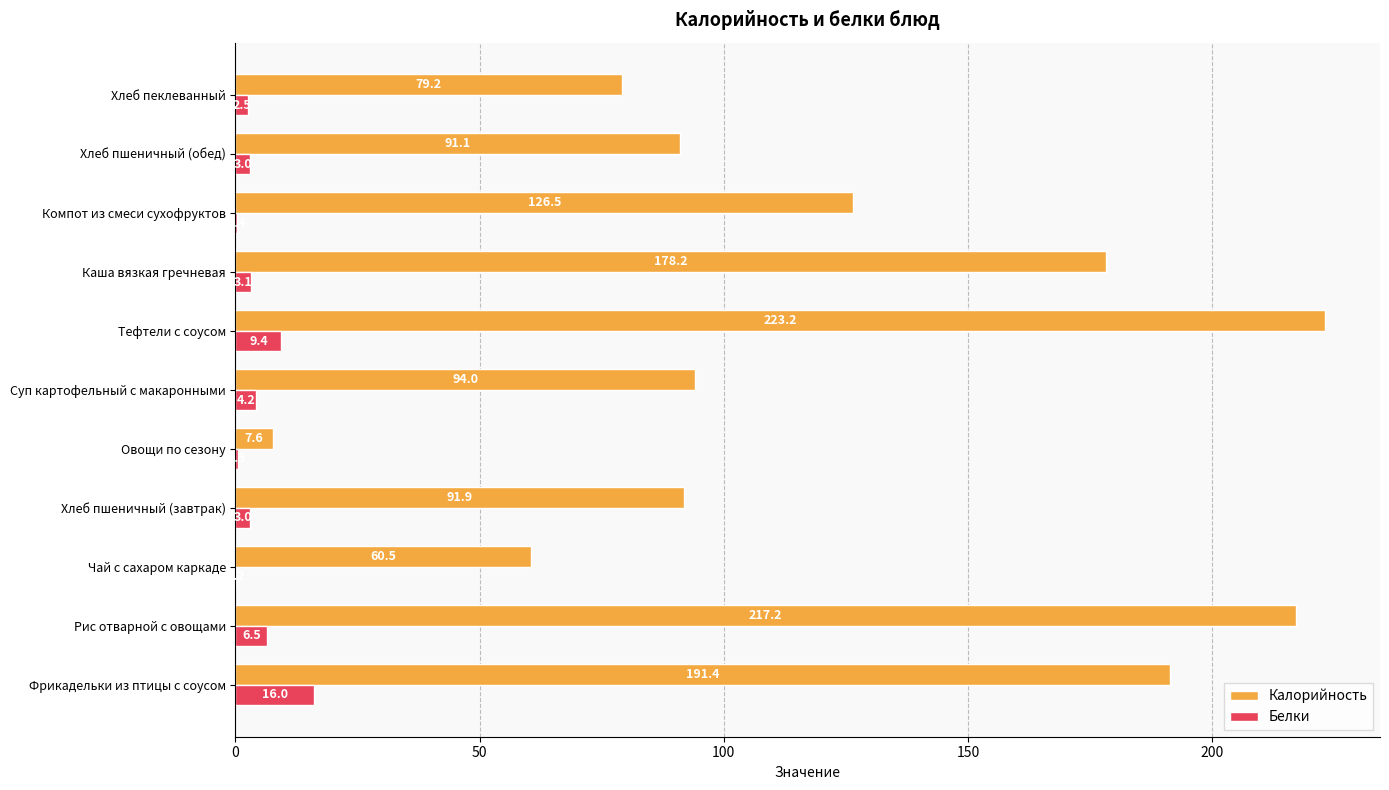

Which series changed the most between Чай с сахаром каркаде and Суп картофельный с макаронными?

Калорийность